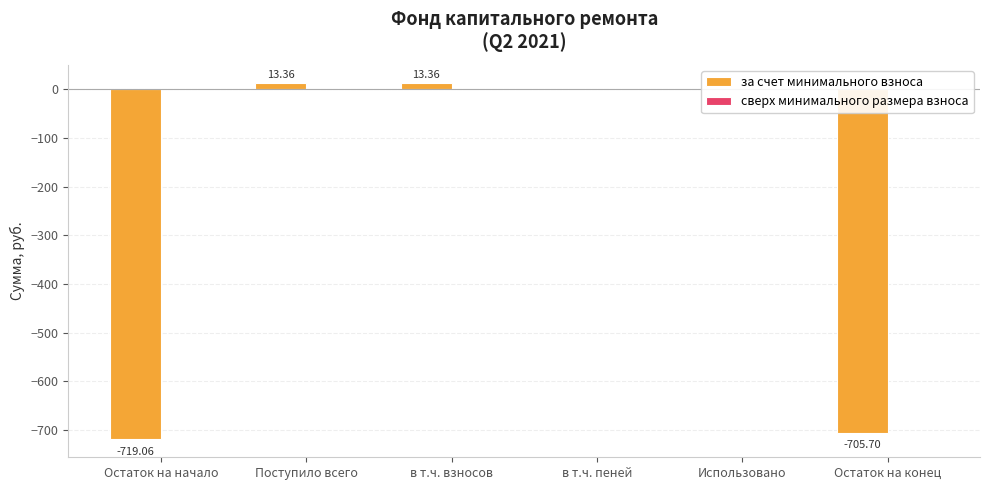

What is the sum of the values at в т.ч. пеней and в т.ч. взносов?

13.4